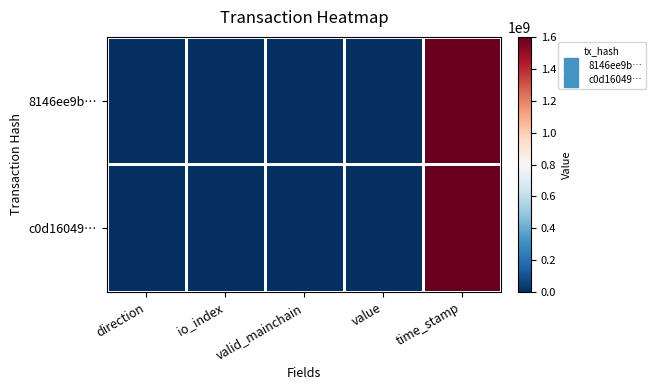

Rank the series at valid_mainchain from lowest to highest value.

8146ee9b…, c0d16049…